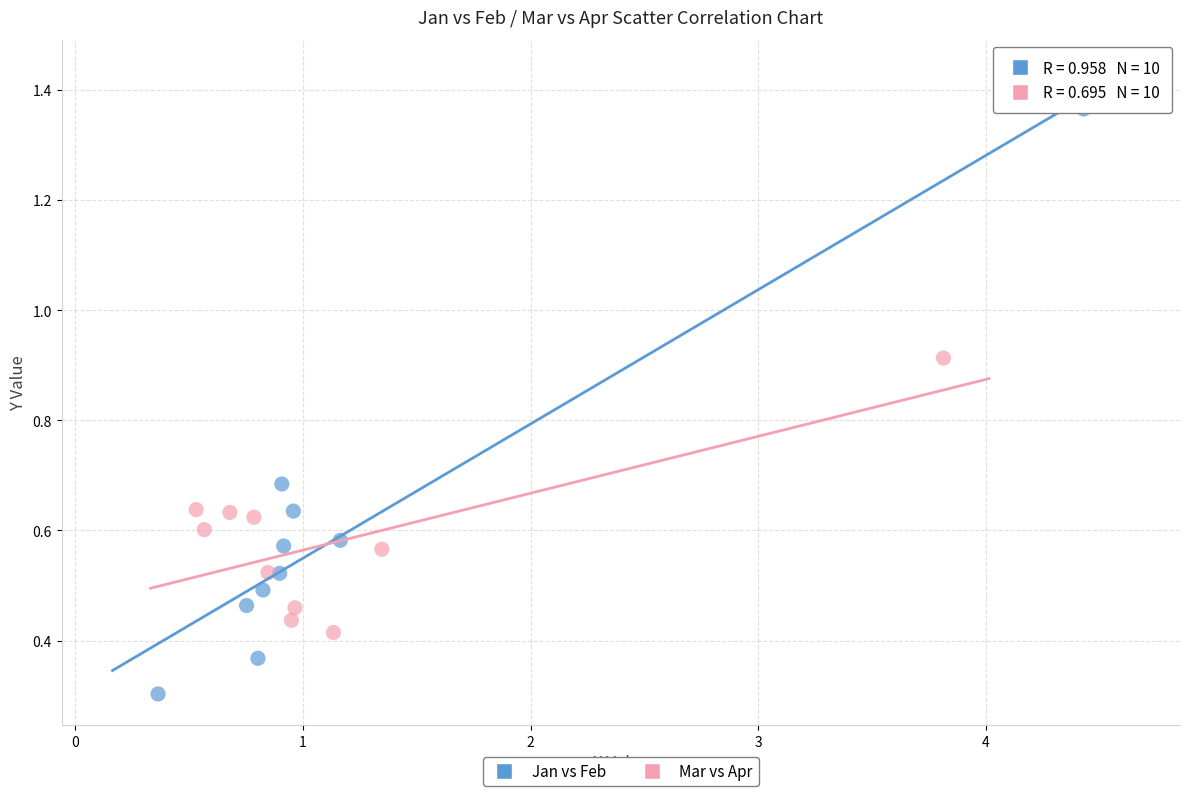

Which series has the widest spread of Y values?

Jan vs Feb